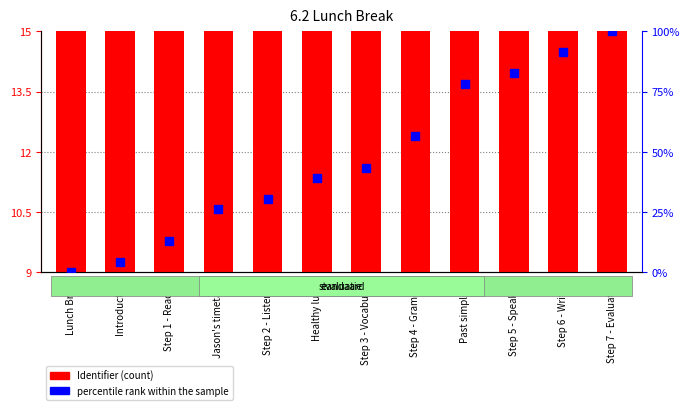

Is it true that the value at Lunch Break is 12.3?

False